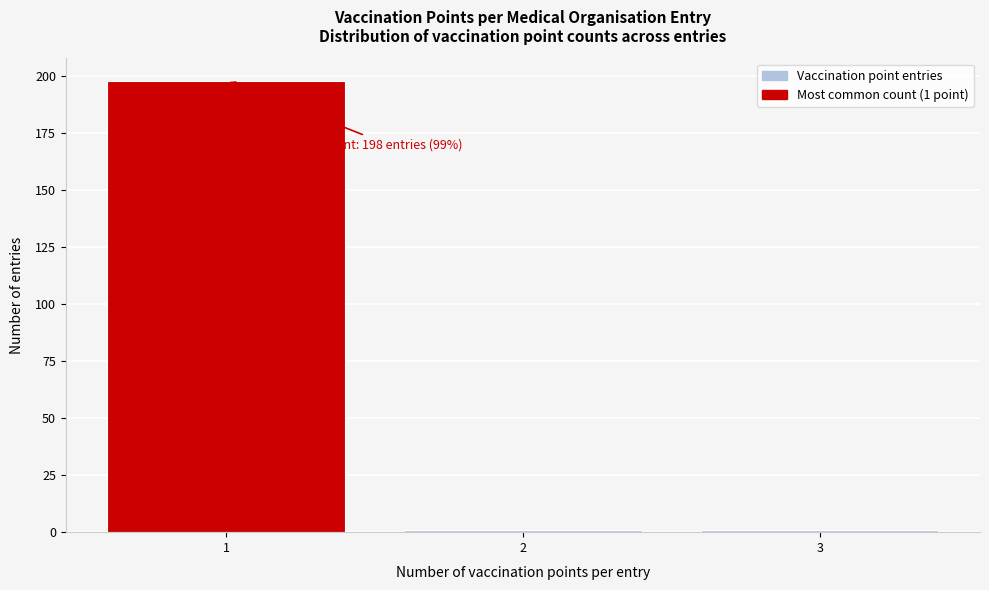

Reading left to right, transcribe all the data shown in this chart.

198	1	1